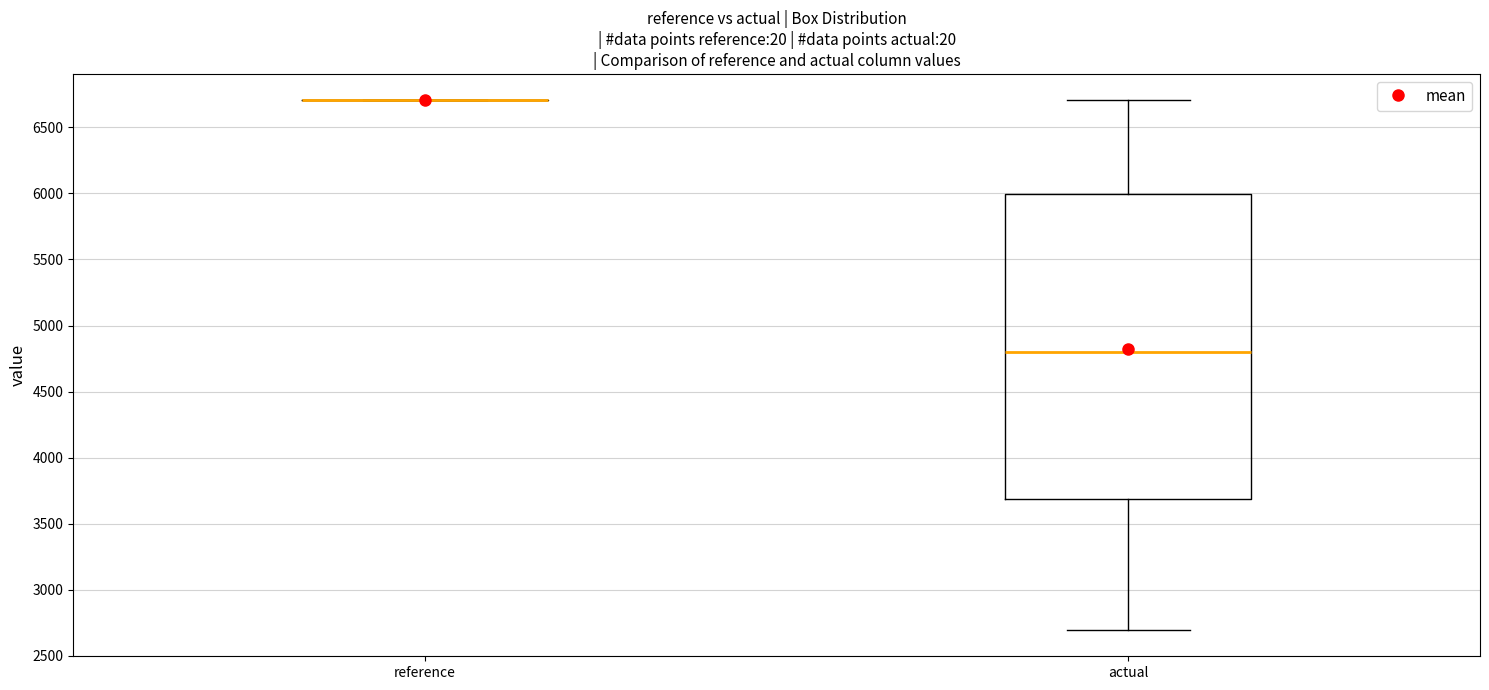

Which box is the tallest, from its lower edge to its upper edge?

actual